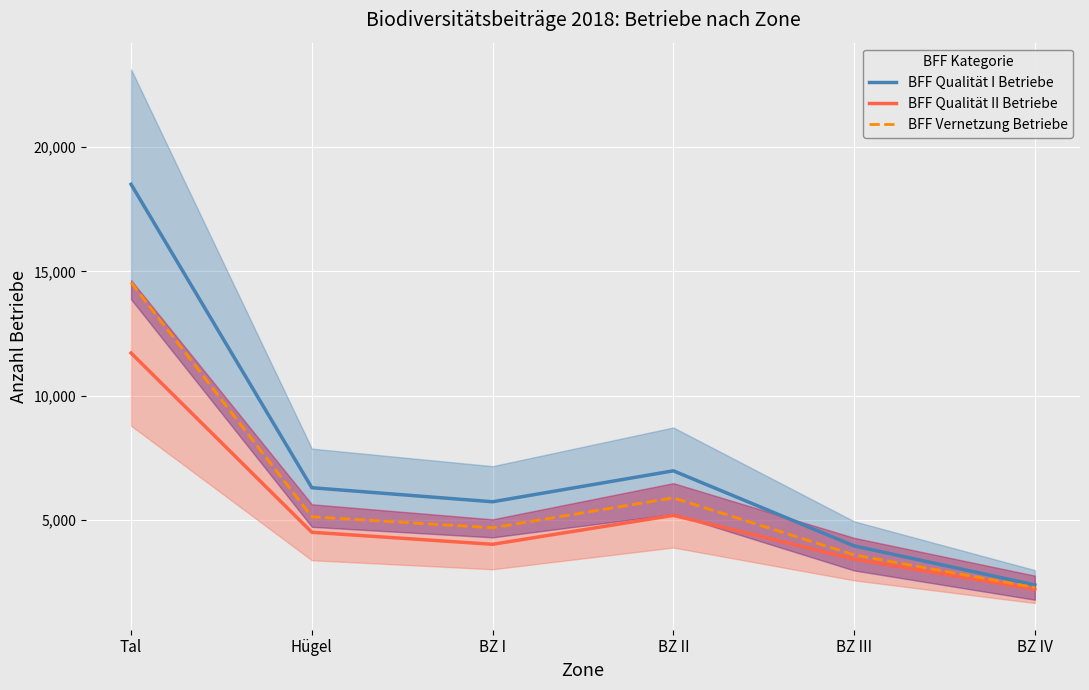

In BFF Qualität II Betriebe, how many points are lower than both neighbors (excluding endpoints)?

1